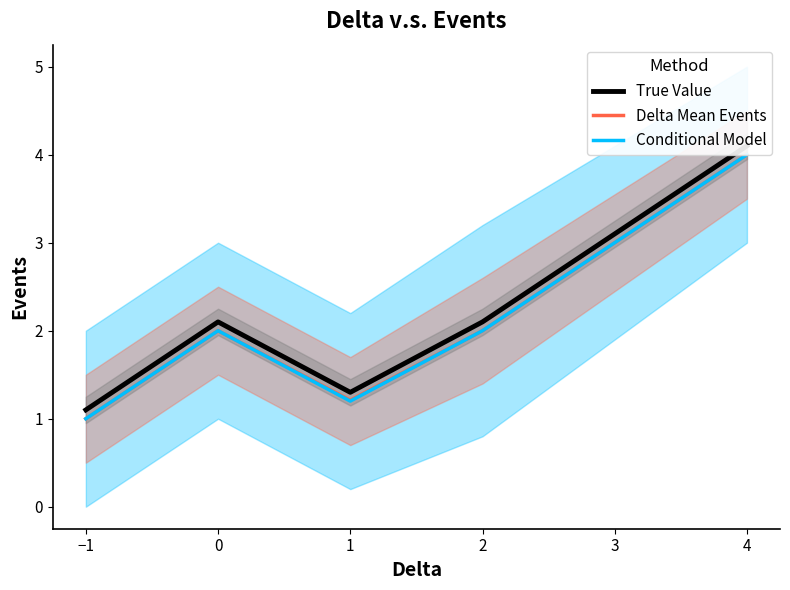

Which series has the largest total across all categories?

True Value